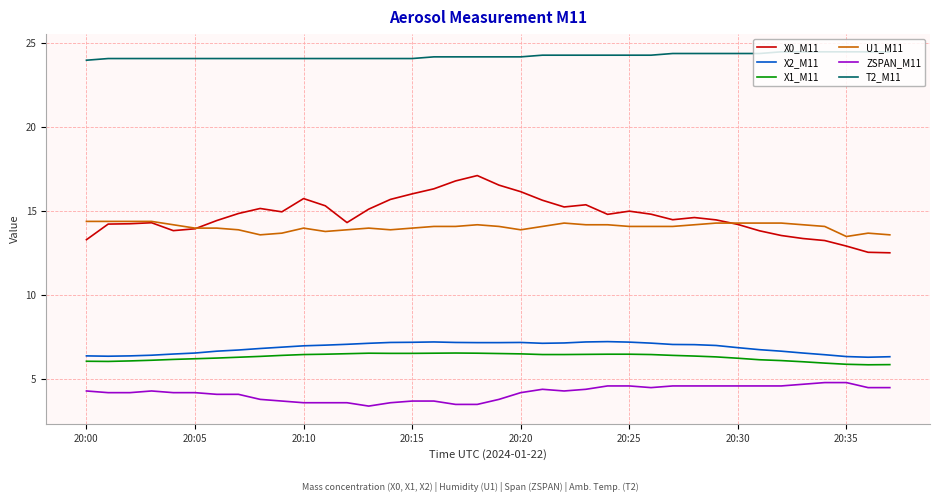

How many lines are shown in the chart?

6